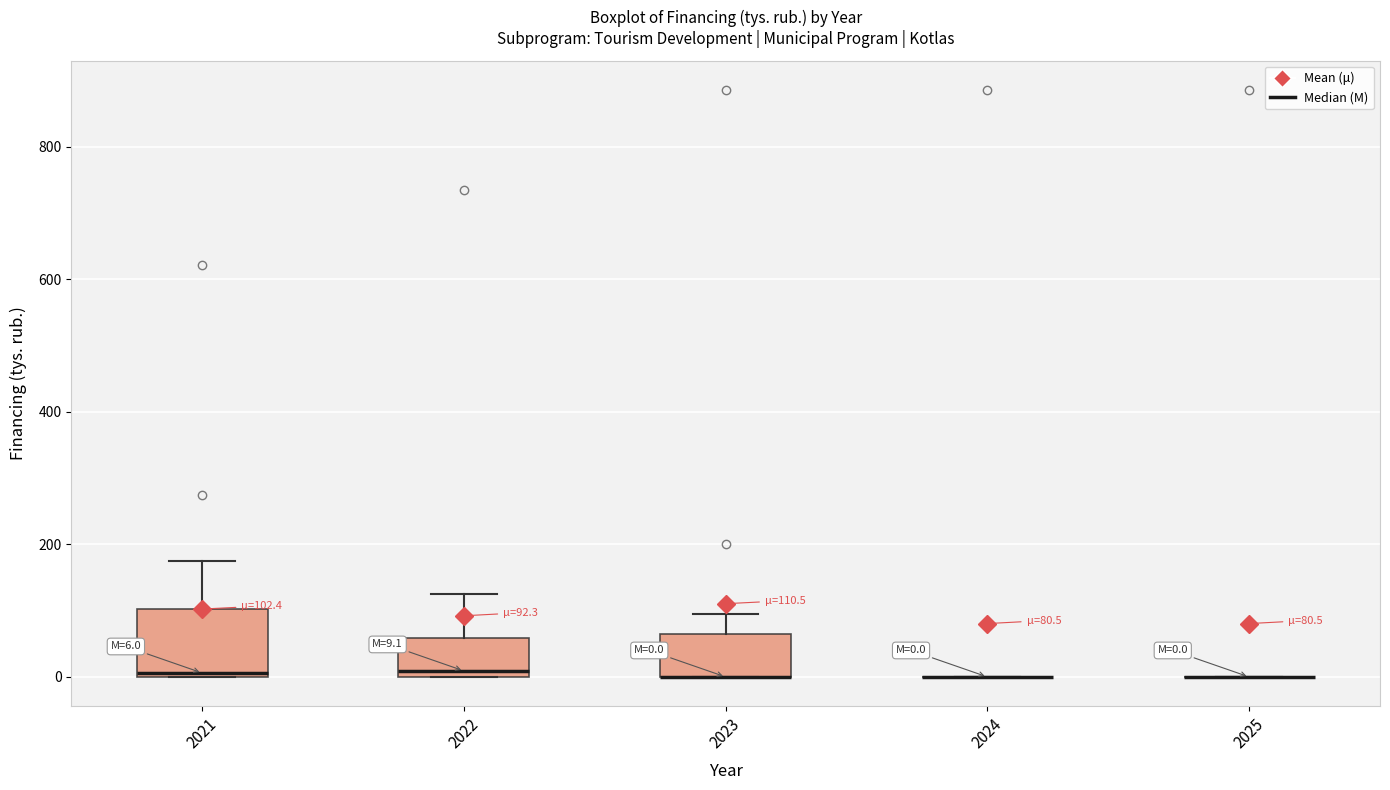

Which box is the tallest, from its lower edge to its upper edge?

2021